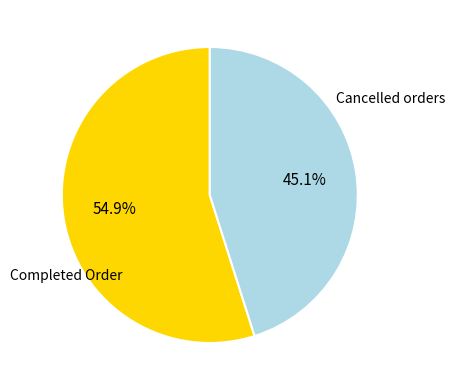

What is the largest slice in the pie chart?

Completed Order